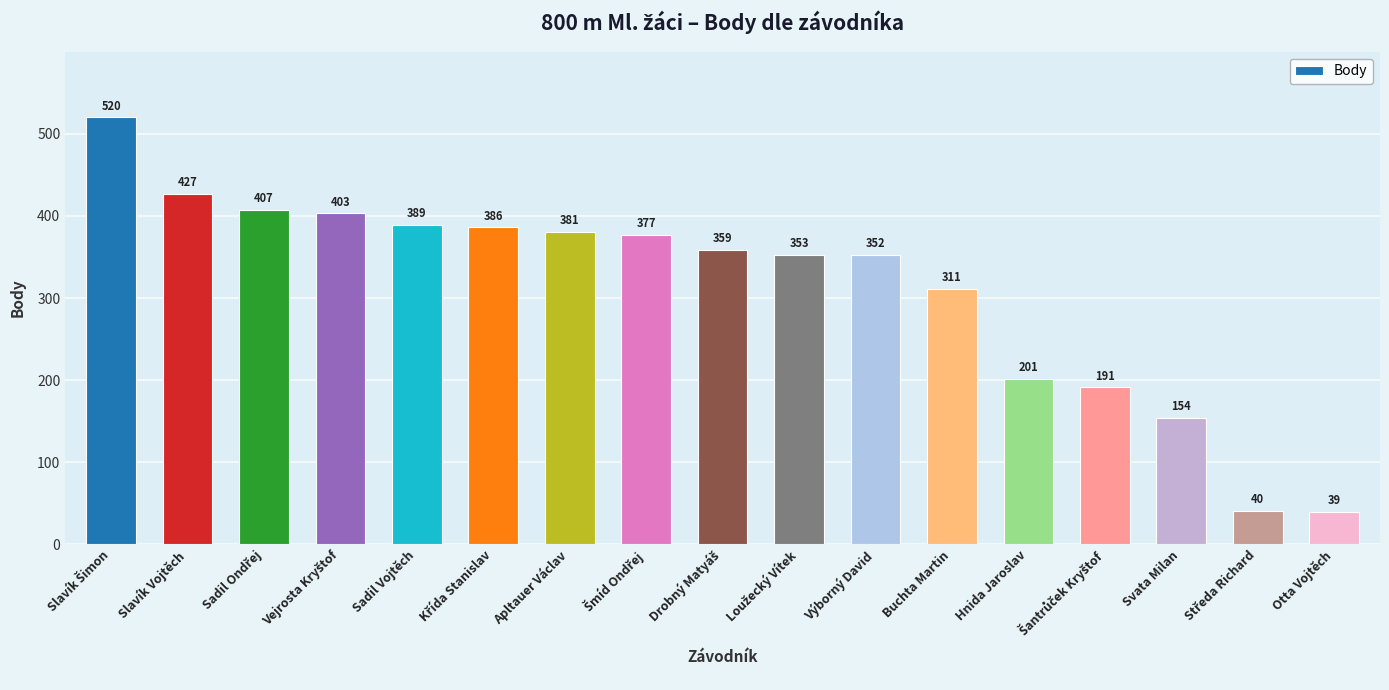

What is the sum of all values?

5290